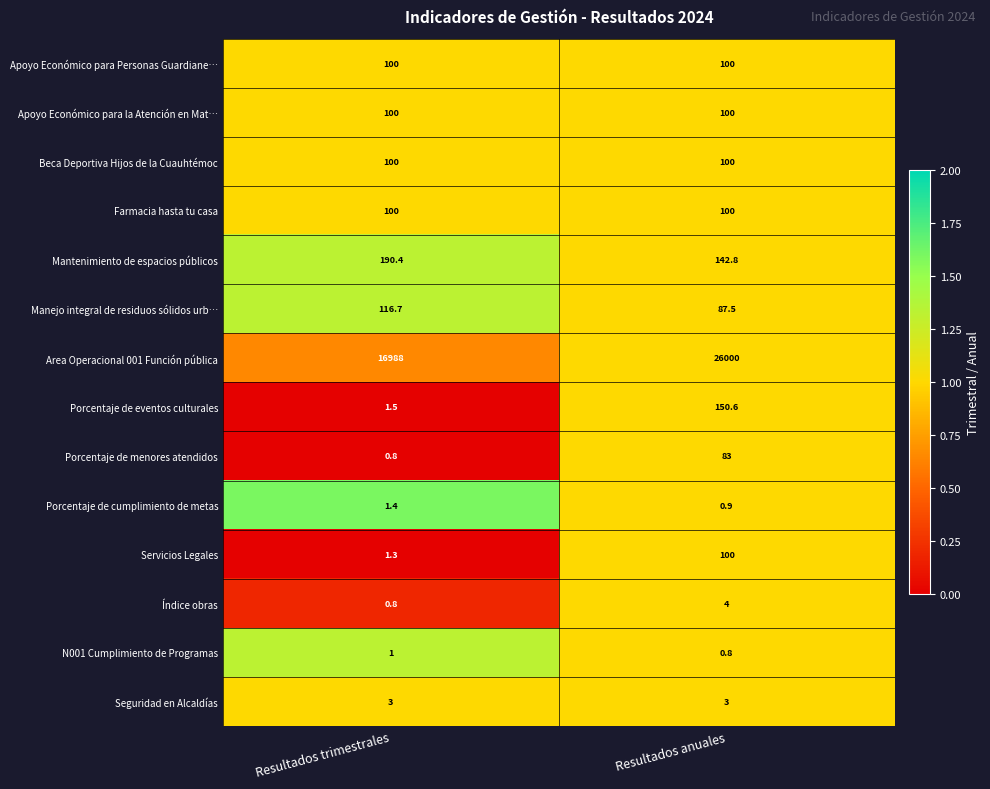

The value of Apoyo Económico para la Atención en Mat… at Resultados trimestrales is 100.0. True or false?

True